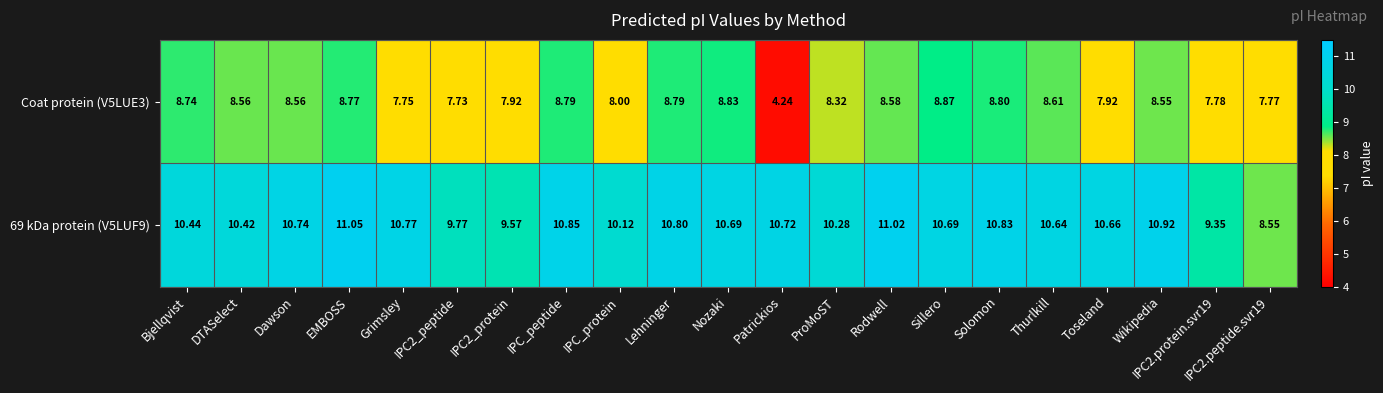

At which category is the sum across all series the highest?

EMBOSS